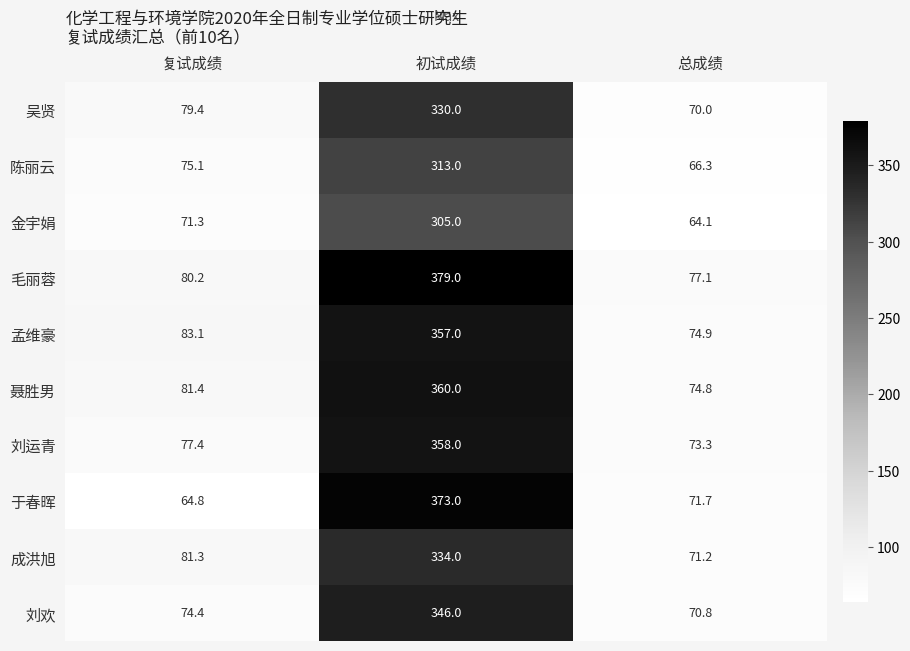

Which series has the largest total across all categories?

毛丽蓉